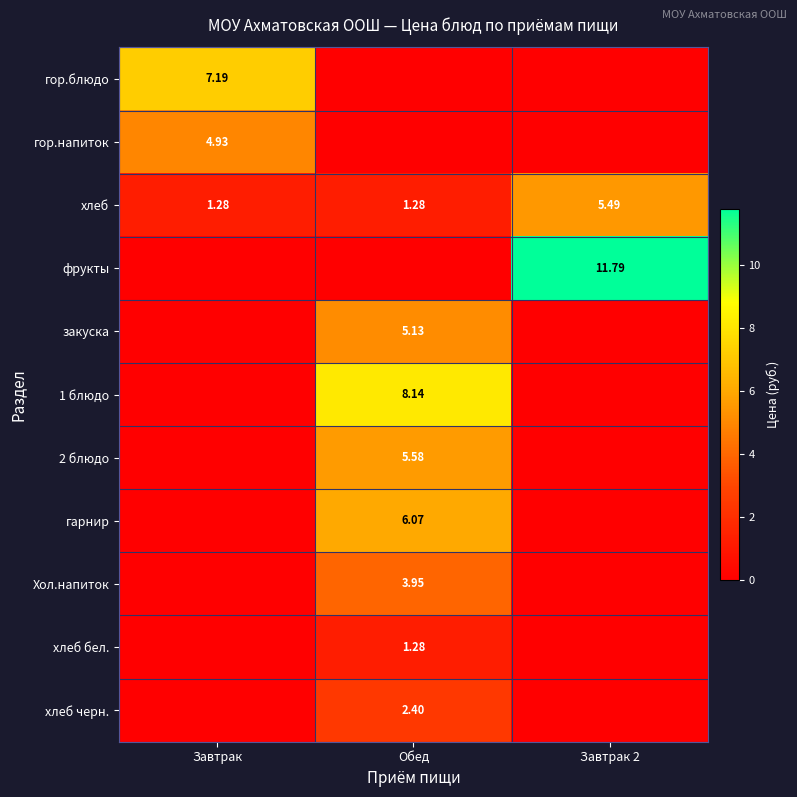

Is the value of хлеб черн. at Обед greater than the value of гарнир at Обед?

No